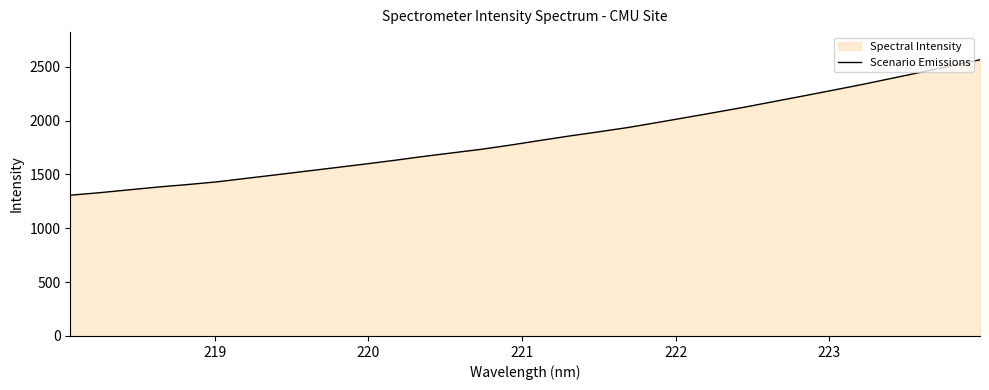

What is the difference between the maximum and minimum values?

1257.6